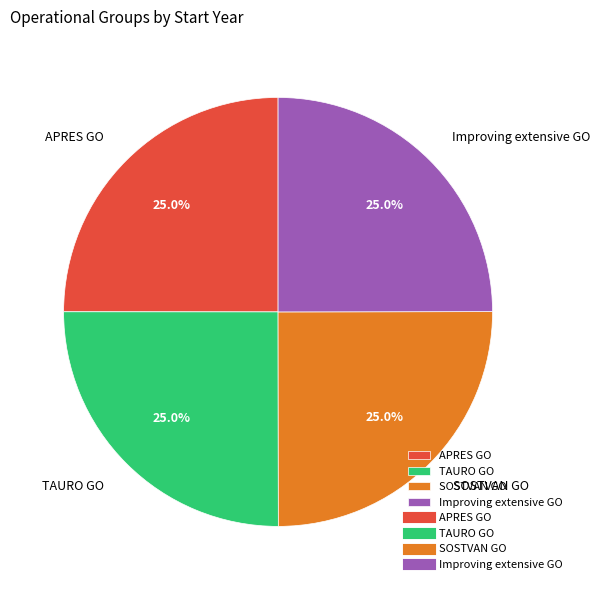

Approximately how many times larger is the value at APRES GO compared to TAURO GO?

1.0